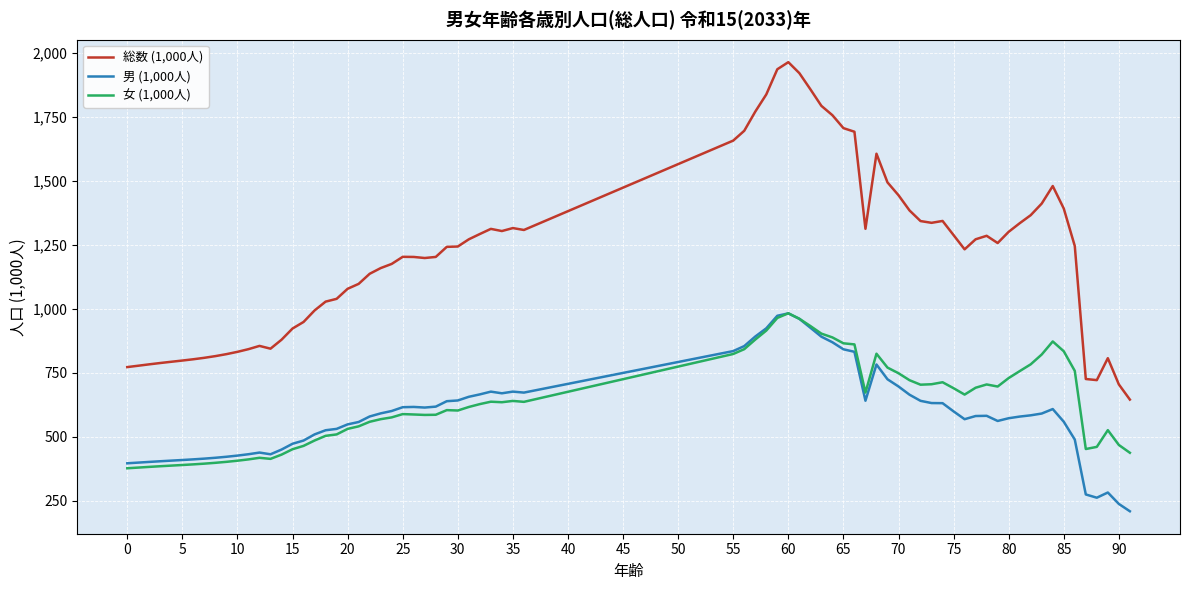

What is the maximum value shown in the chart?

1964.5